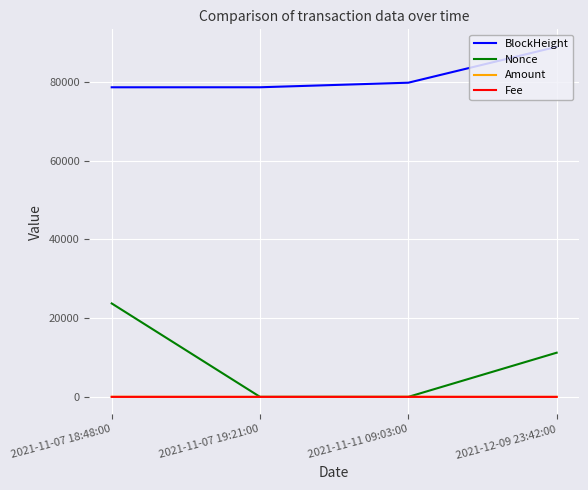

The Fee series shows 0.0 at 2021-11-07 19:21:00. True or false?

True